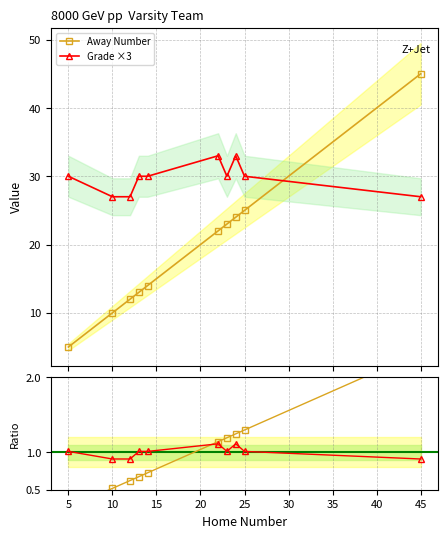

The value of Away Number at 30 is 0.5. True or false?

False